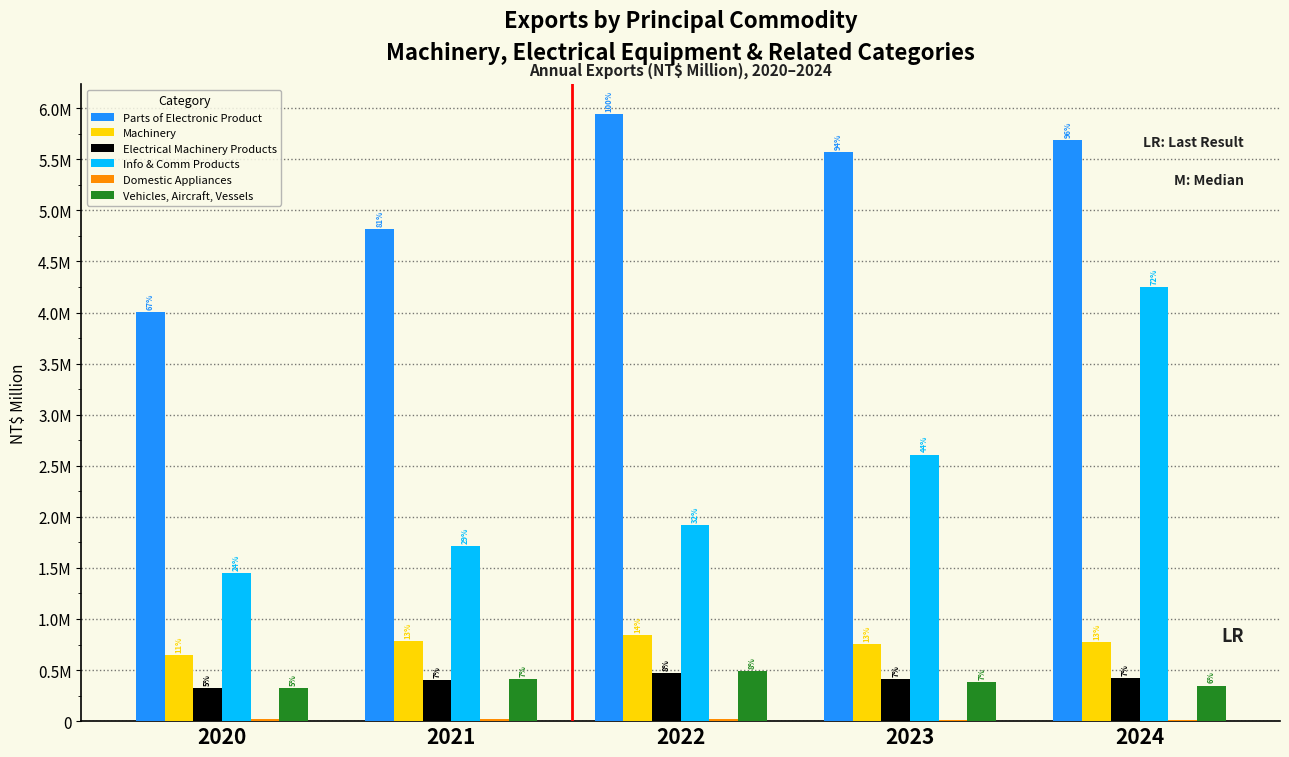

Is the value of Vehicles, Aircraft, Vessels at 2024 greater than the value of Parts of Electronic Product at 2020?

No